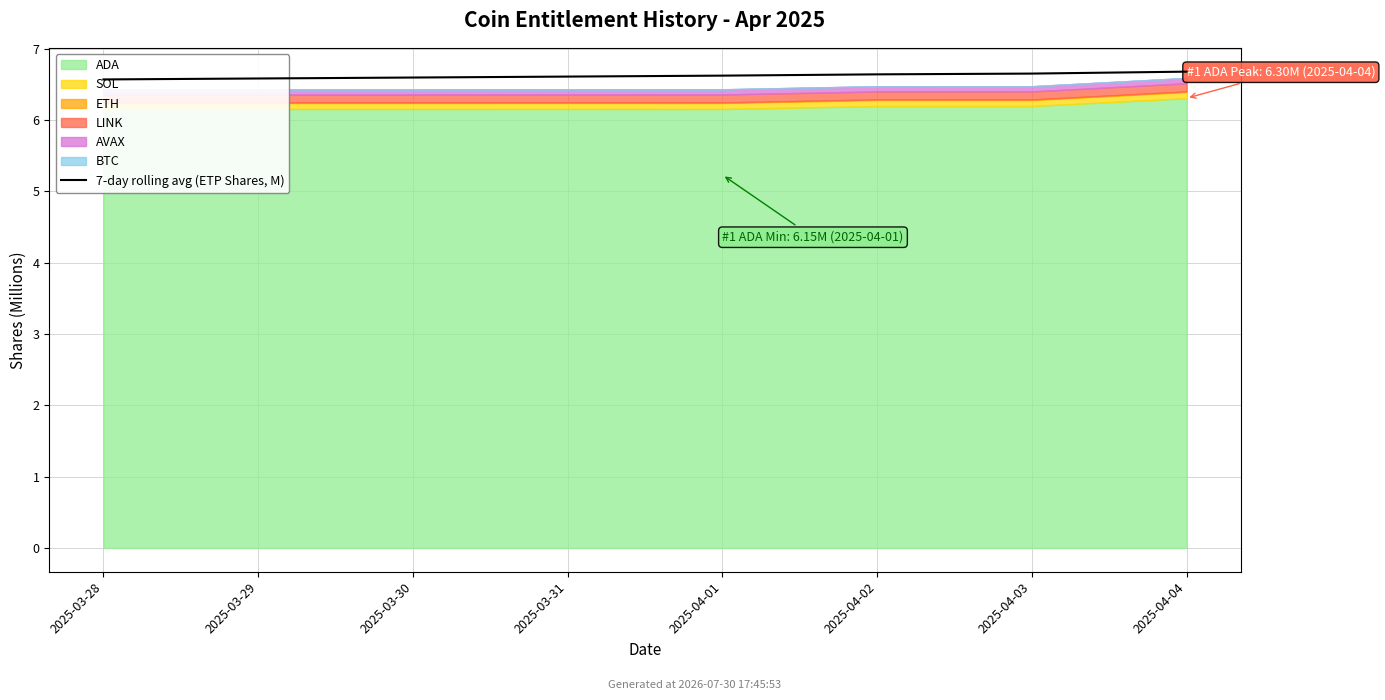

Between 2025-03-29 and 2025-03-30, which is larger?

2025-03-30